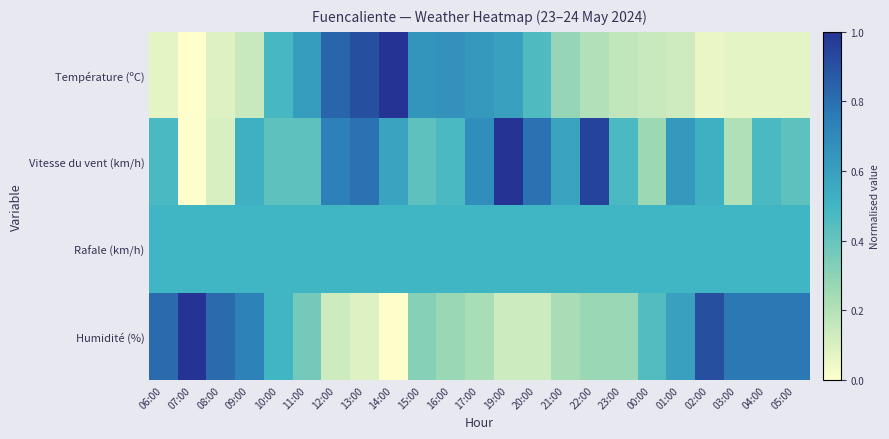

At which category is the sum across all series the highest?

13:00